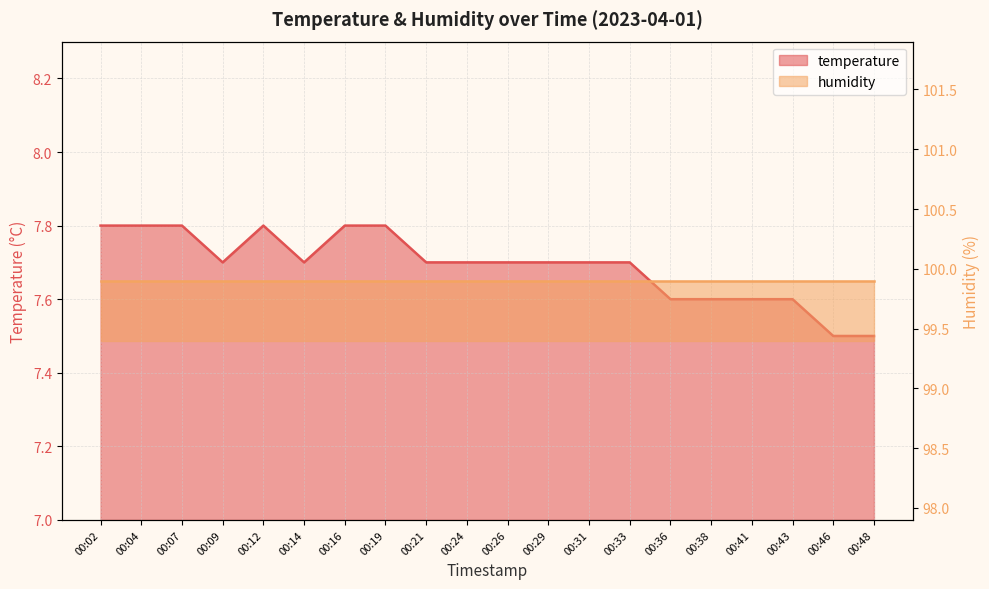

Is it true that the value at 00:19 is 2.4?

False